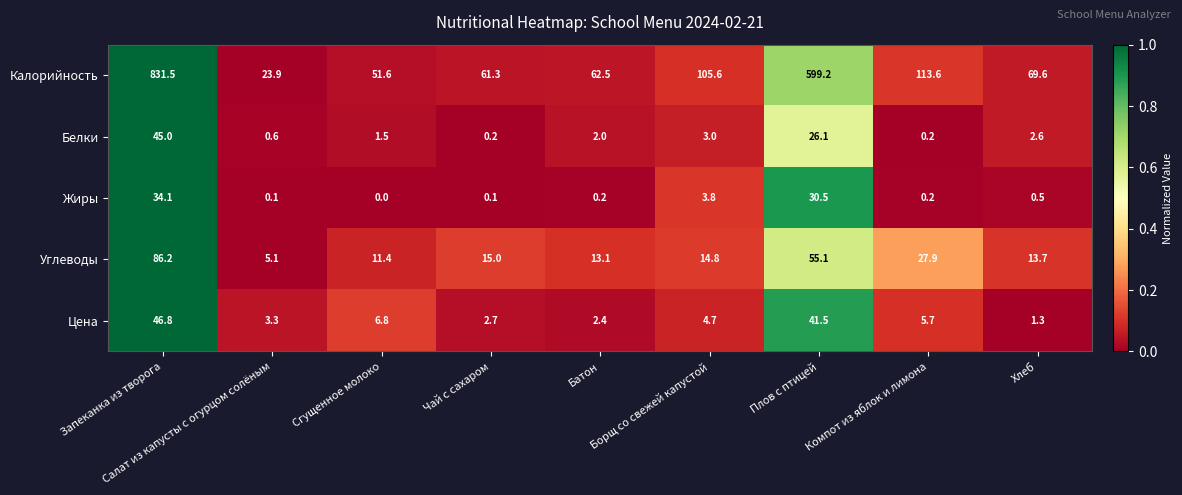

What is the average value of the Калорийность series?

213.2